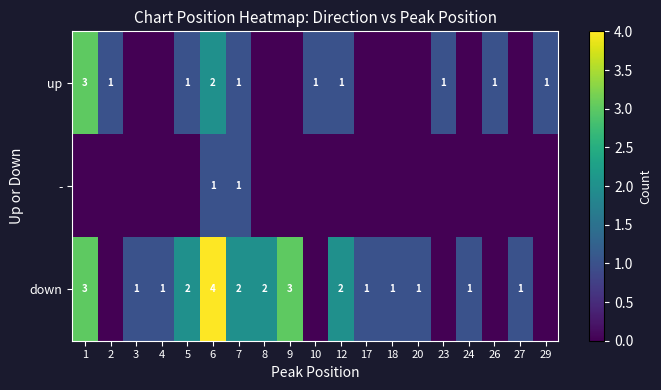

At which category does the chart reach its minimum across all series?

3